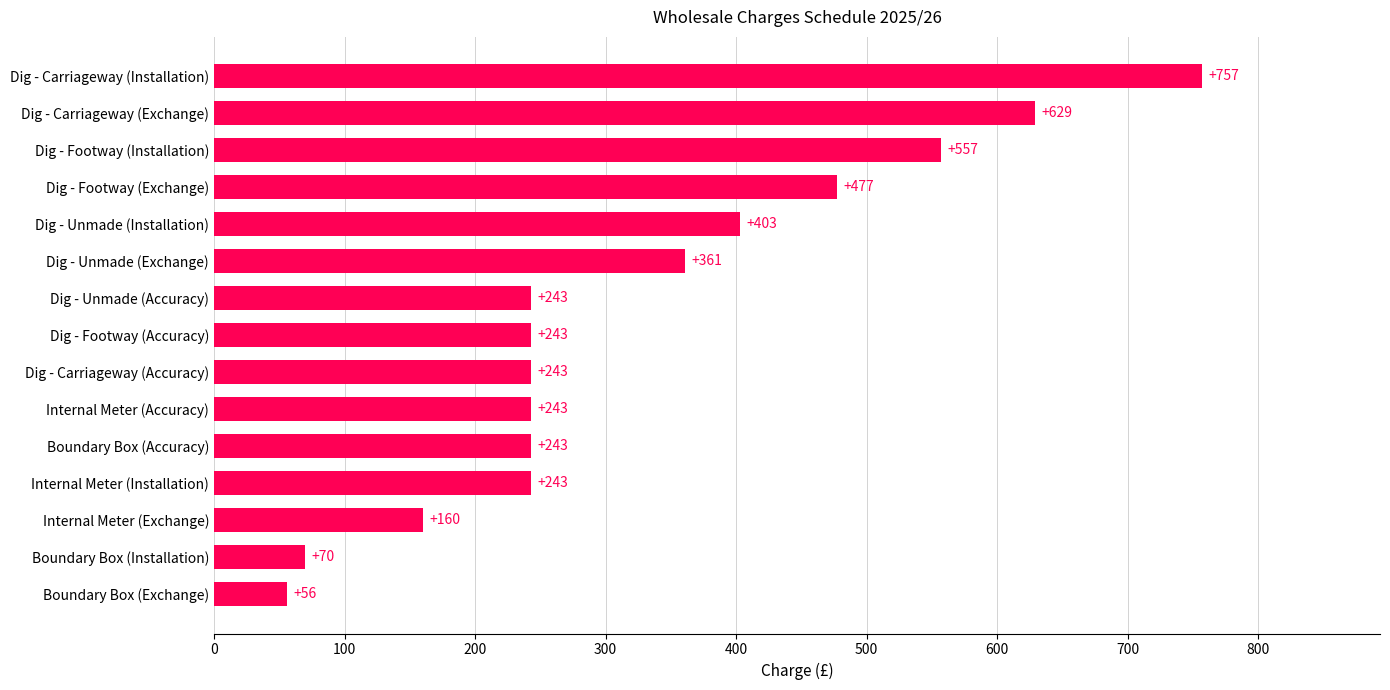

What is the greatest value displayed?

757